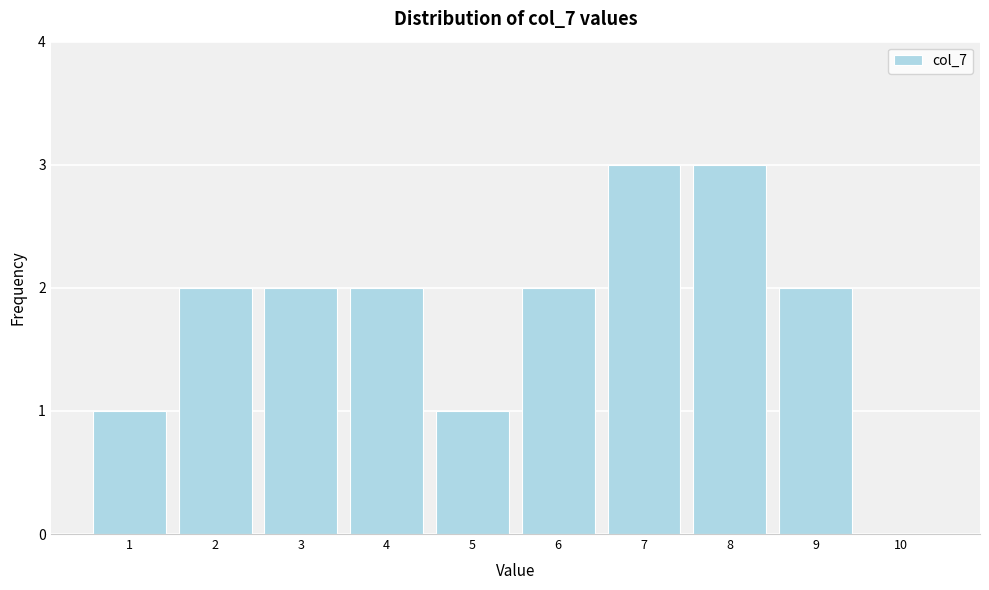

Reading right to left, transcribe all the data shown in this chart.

10=0	9=2	8=3	7=3	6=2	5=1	4=2	3=2	2=2	1=1